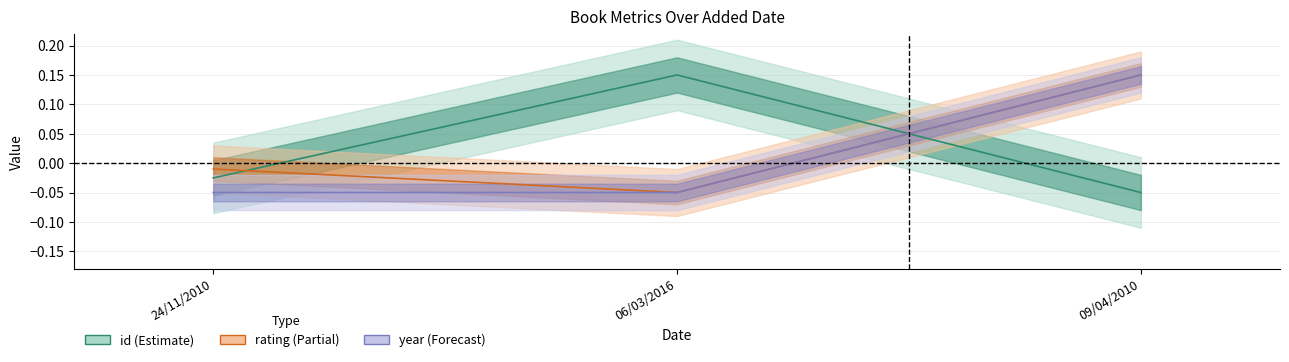

At which label is rating closest to 0?

24/11/2010